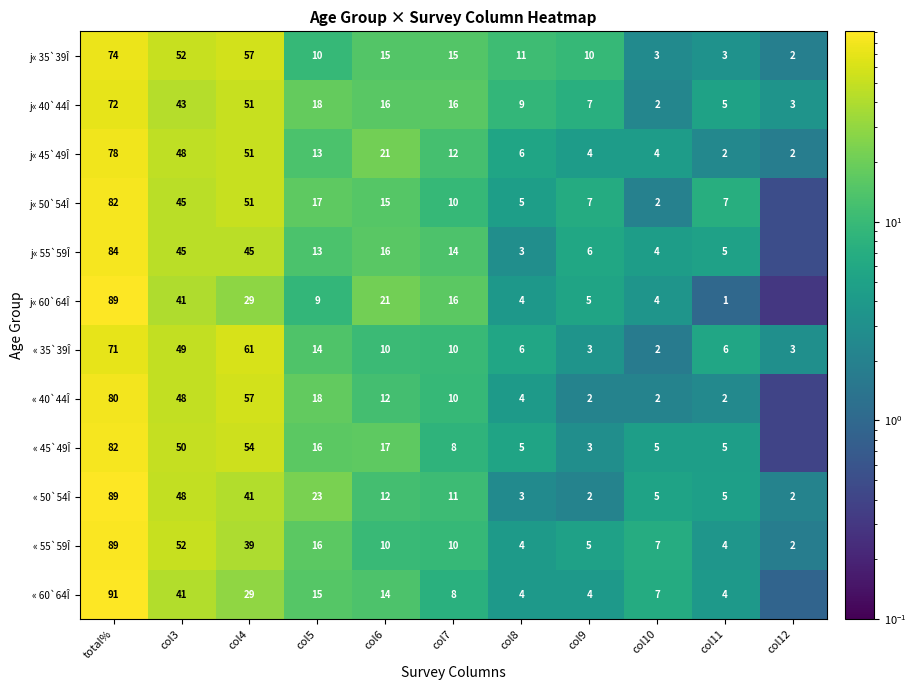

What is the difference between the highest and lowest values at col3?

11.0